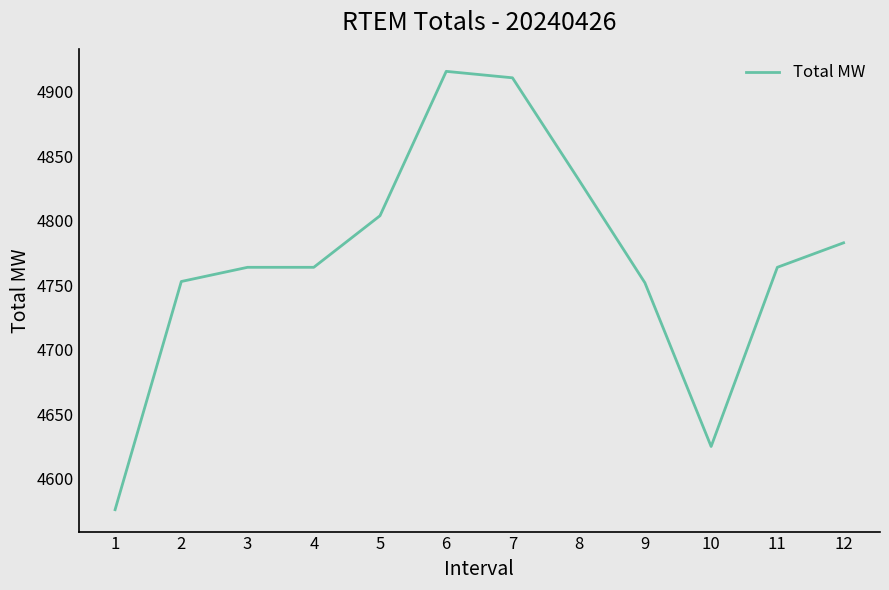

What is the difference between the values at 9 and 5?

52